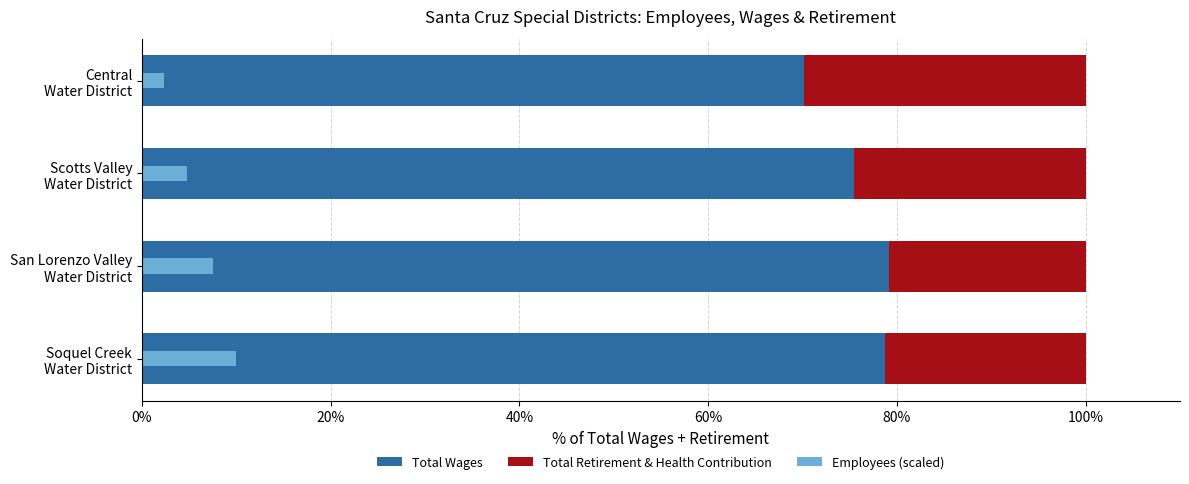

Read the Employees (scaled) value at Central Water District.

2.3